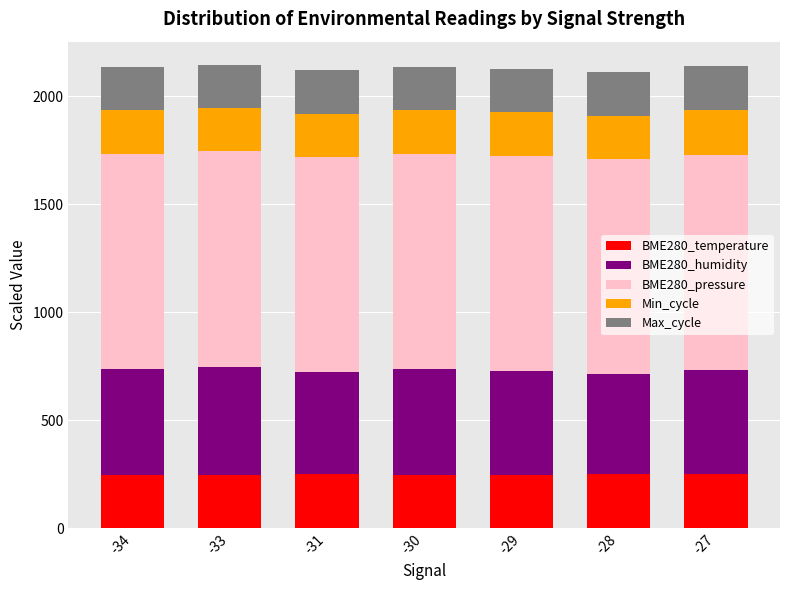

What is the total value across all series at -30?

2136.0